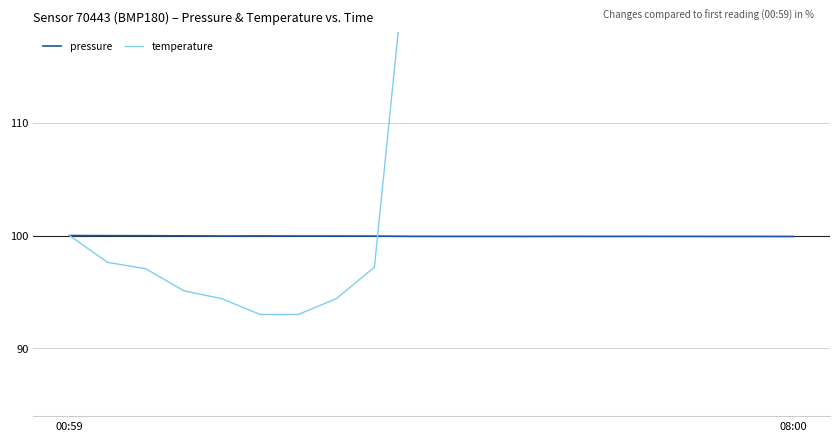

Where is temperature nearest to the value 173?

9